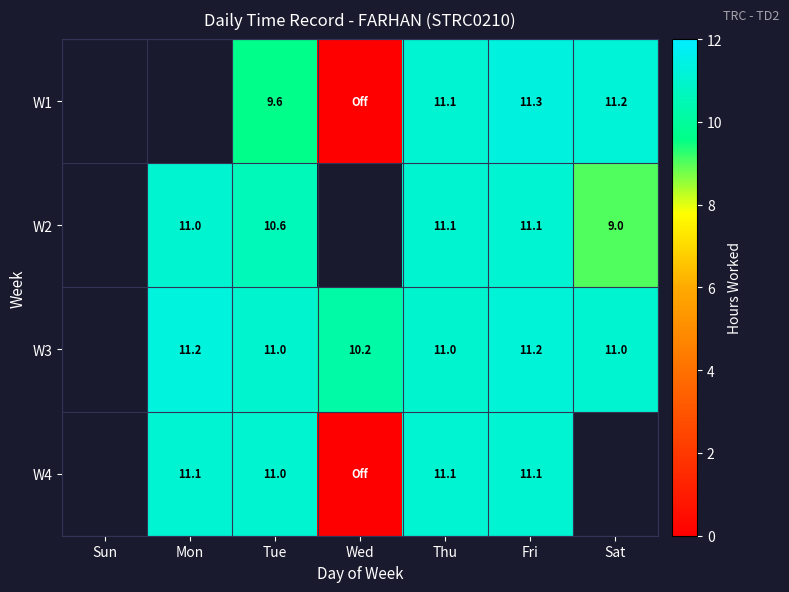

At which category does the chart reach its peak across all series?

Fri